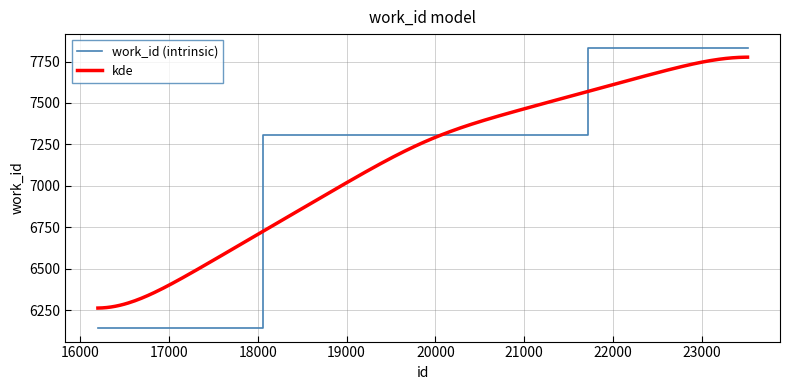

What is the minimum value for work_id (intrinsic)?

6144